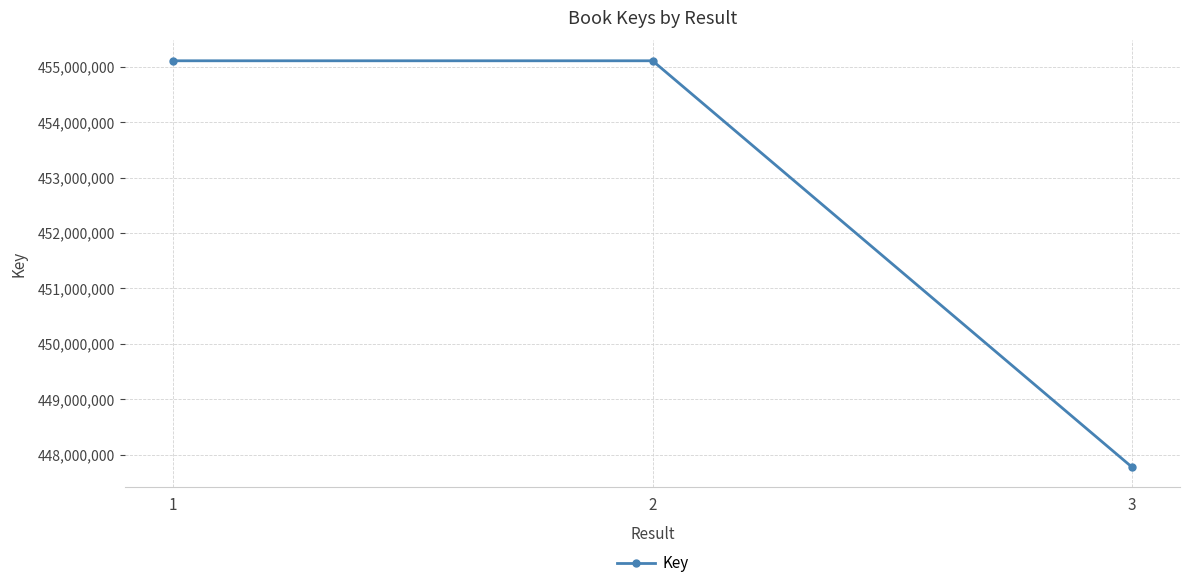

The value at 2 is 607715515. True or false?

False